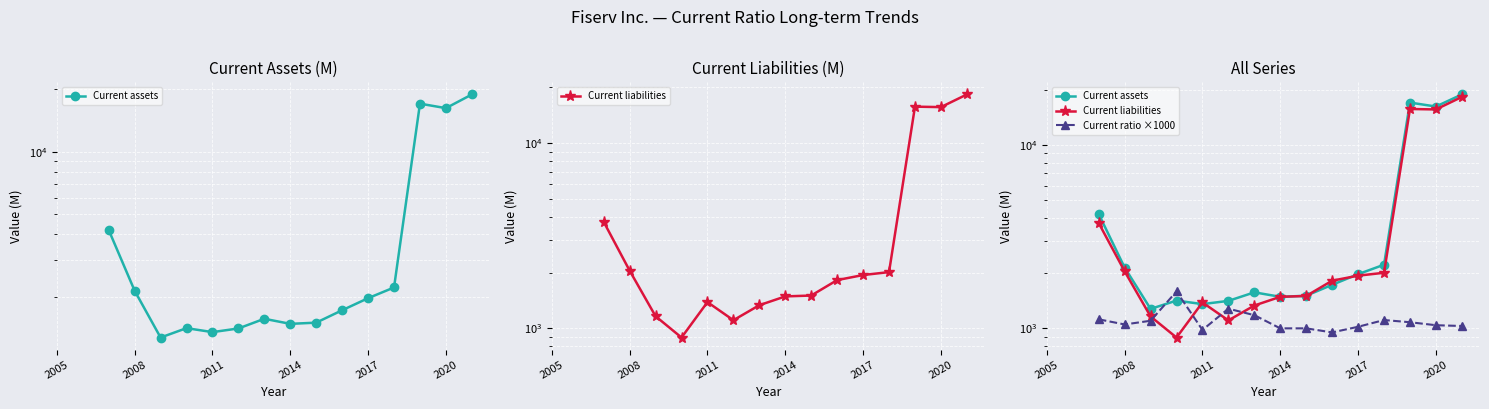

Between 16 and 7, which is larger?

16